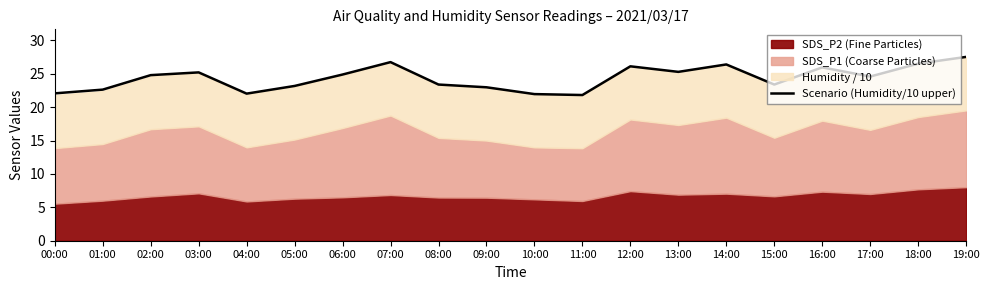

List the labels in order of value, smallest first.

11:00, 10:00, 04:00, 00:00, 01:00, 09:00, 05:00, 08:00, 15:00, 17:00, 02:00, 06:00, 03:00, 13:00, 16:00, 12:00, 14:00, 18:00, 07:00, 19:00